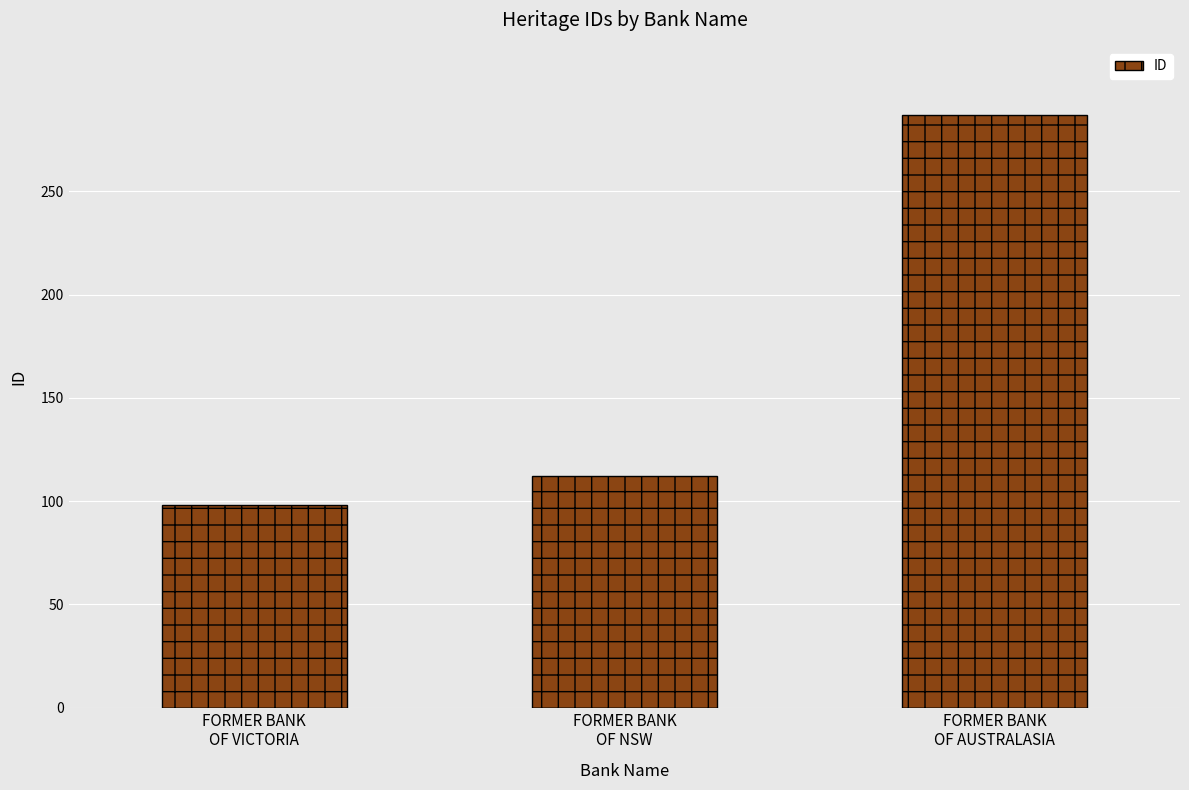

What is the difference between the values at FORMER BANK
OF NSW and FORMER BANK
OF VICTORIA?

14